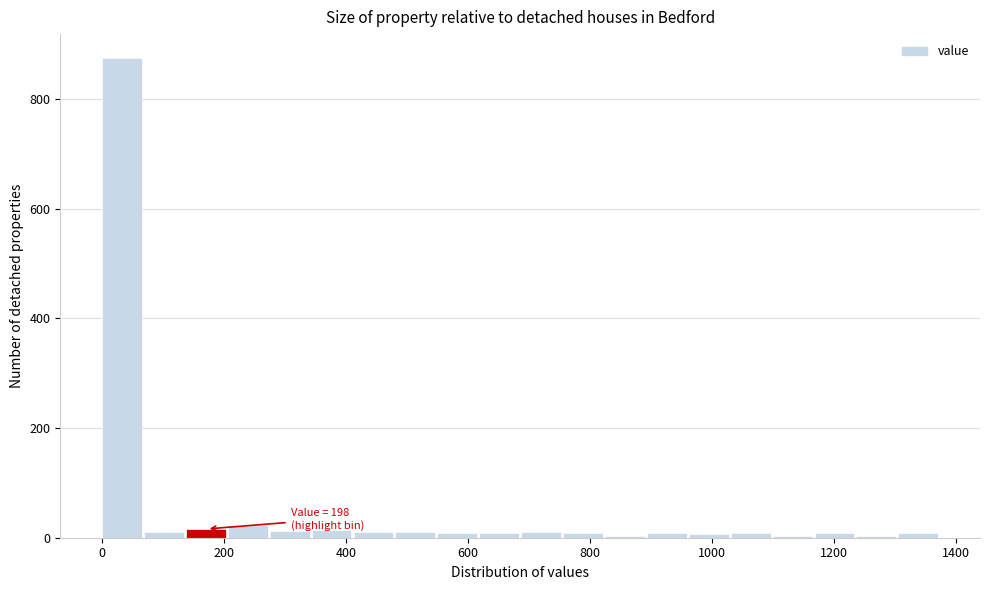

Read against the x-axis, roughly where is the centre of the tallest bar?

40